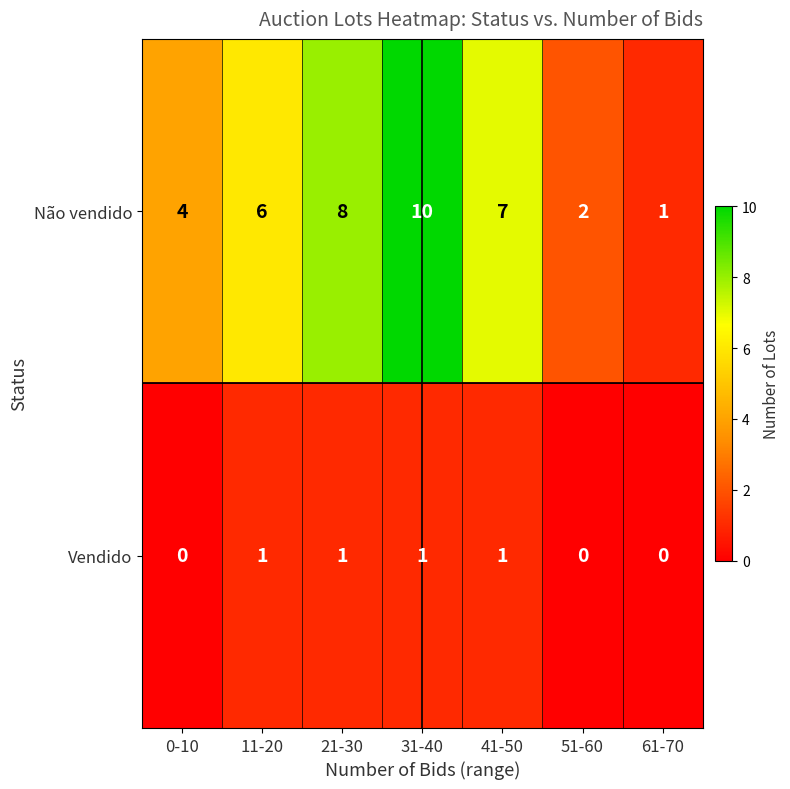

How many Vendido values are between 0 and 1?

7